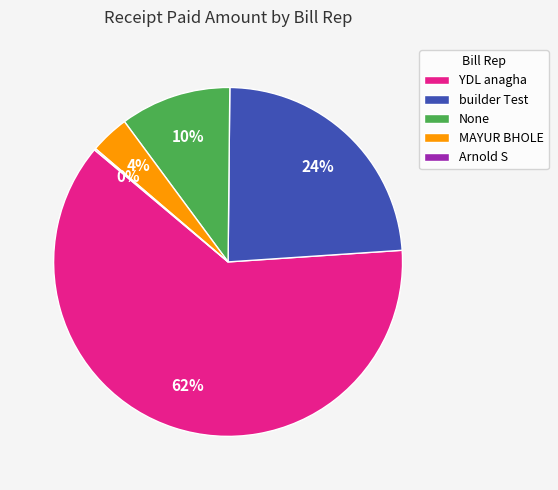

To the nearest percent, what is the average slice percentage?

20%